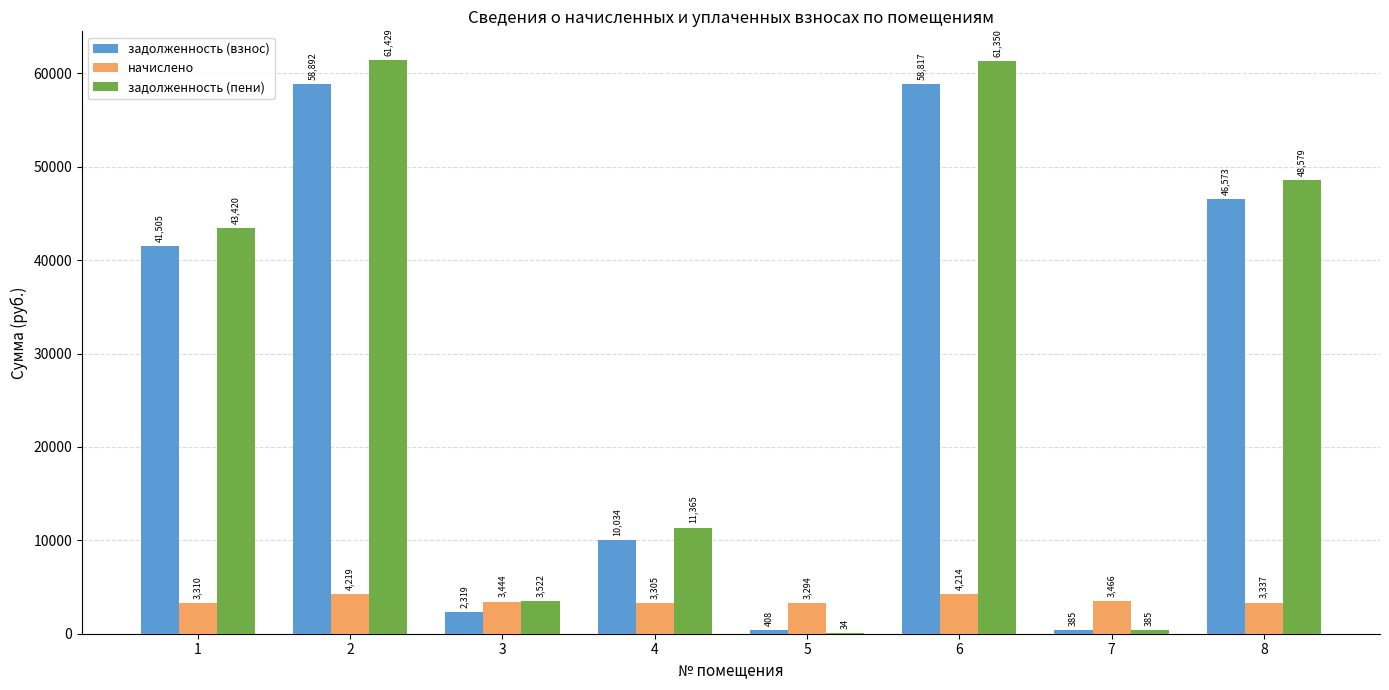

The value of задолженность (пени) at 2 is 19002.1. True or false?

False